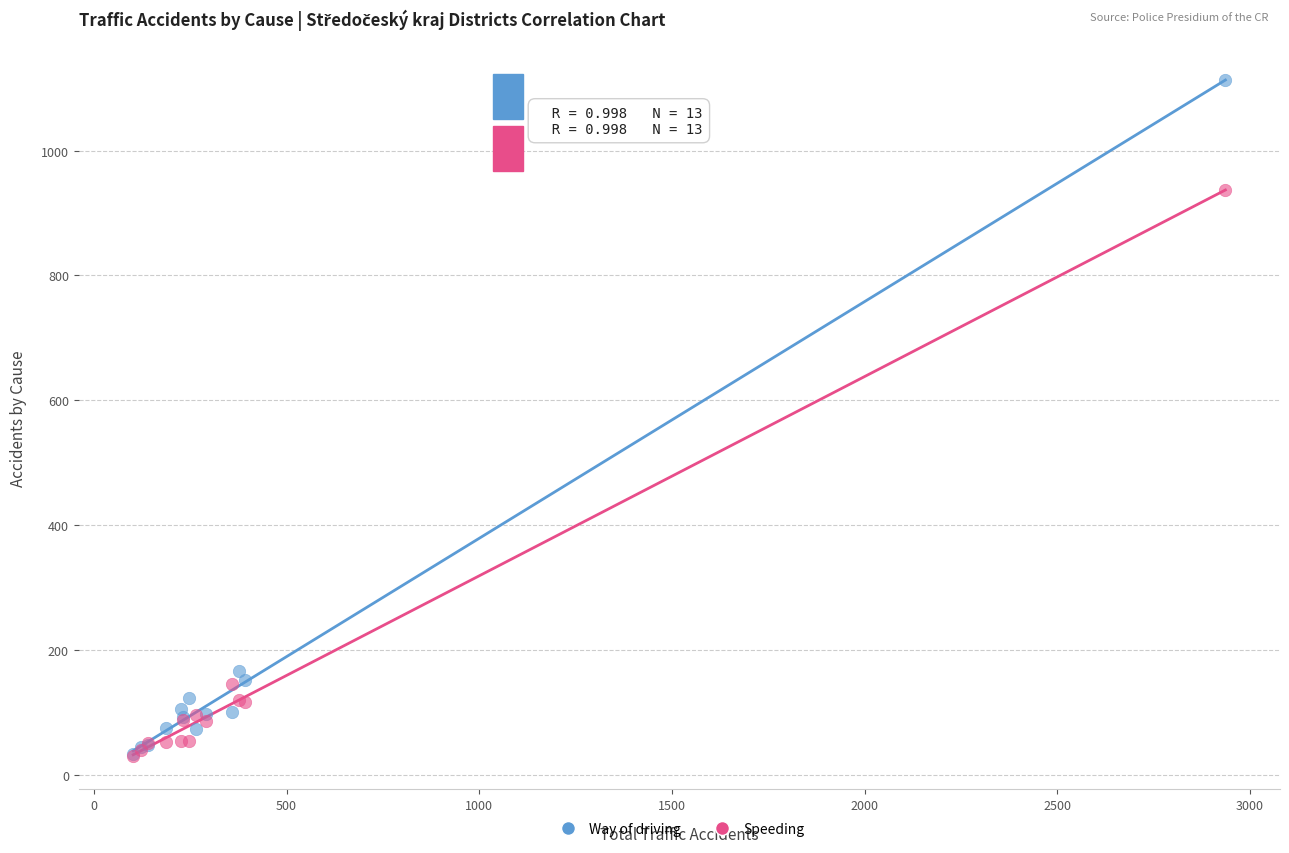

In the Way of driving series, what Y value is closest to 573?

167